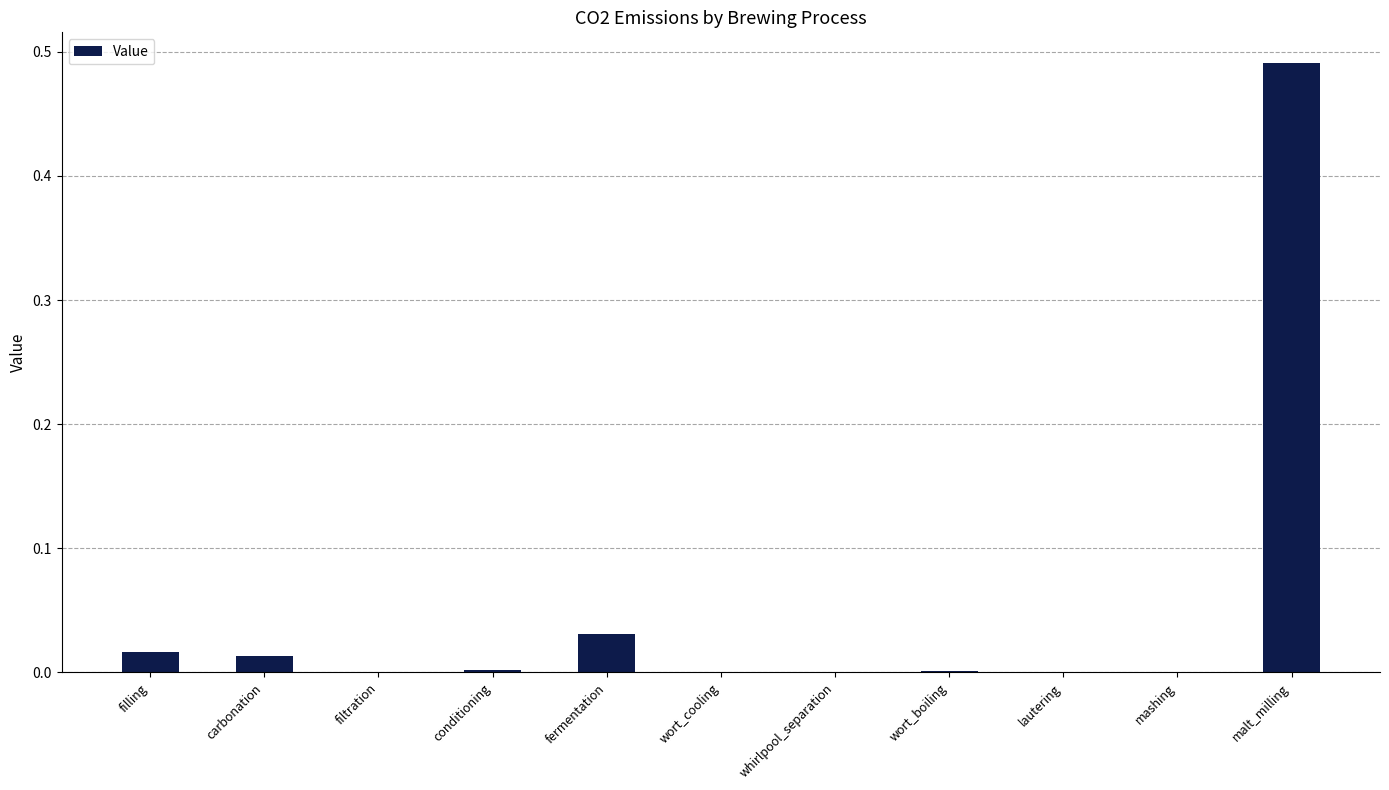

Which category has the highest value across all series?

malt_milling